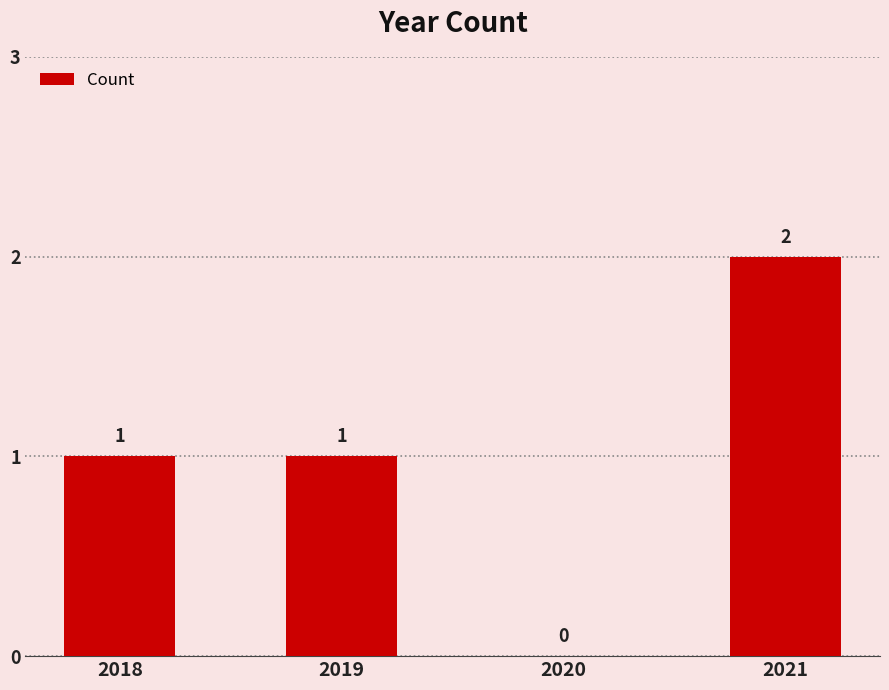

Reading left to right, extract all data points from this chart.

2018=1	2019=1	2020=0	2021=2